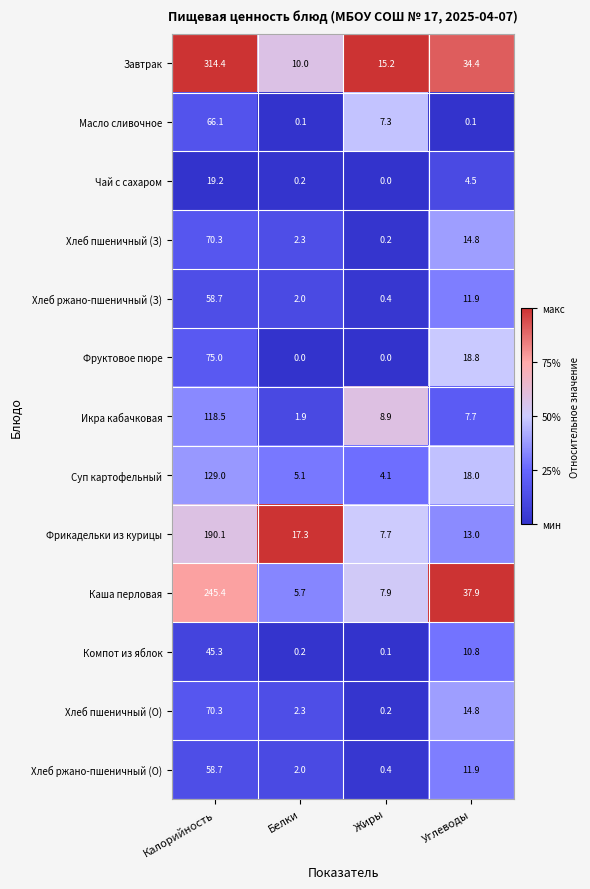

List the labels in order of Чай с сахаром value, smallest first.

Жиры, Белки, Углеводы, Калорийность